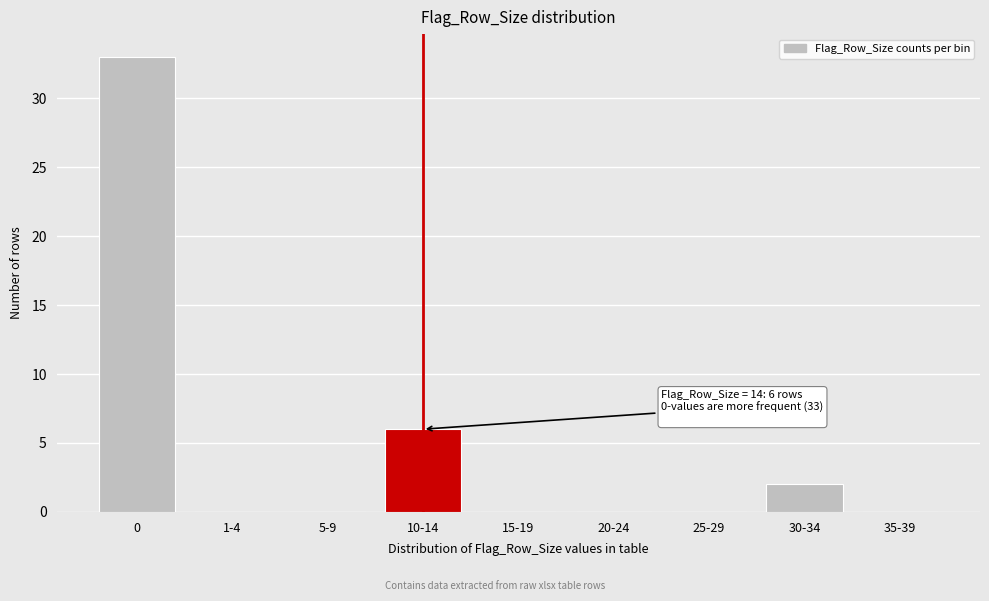

Reading left to right, extract all data points from this chart.

0=33	1-4=0	5-9=0	10-14=6	15-19=0	20-24=0	25-29=0	30-34=2	35-39=0